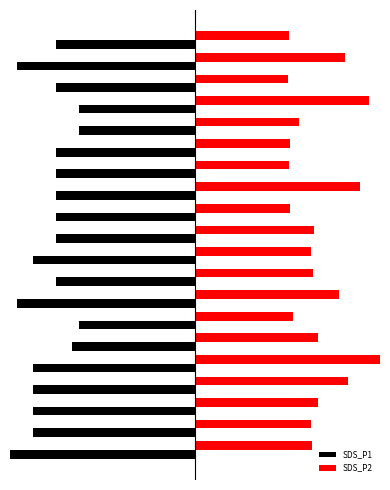

Are the bars horizontal?

Yes